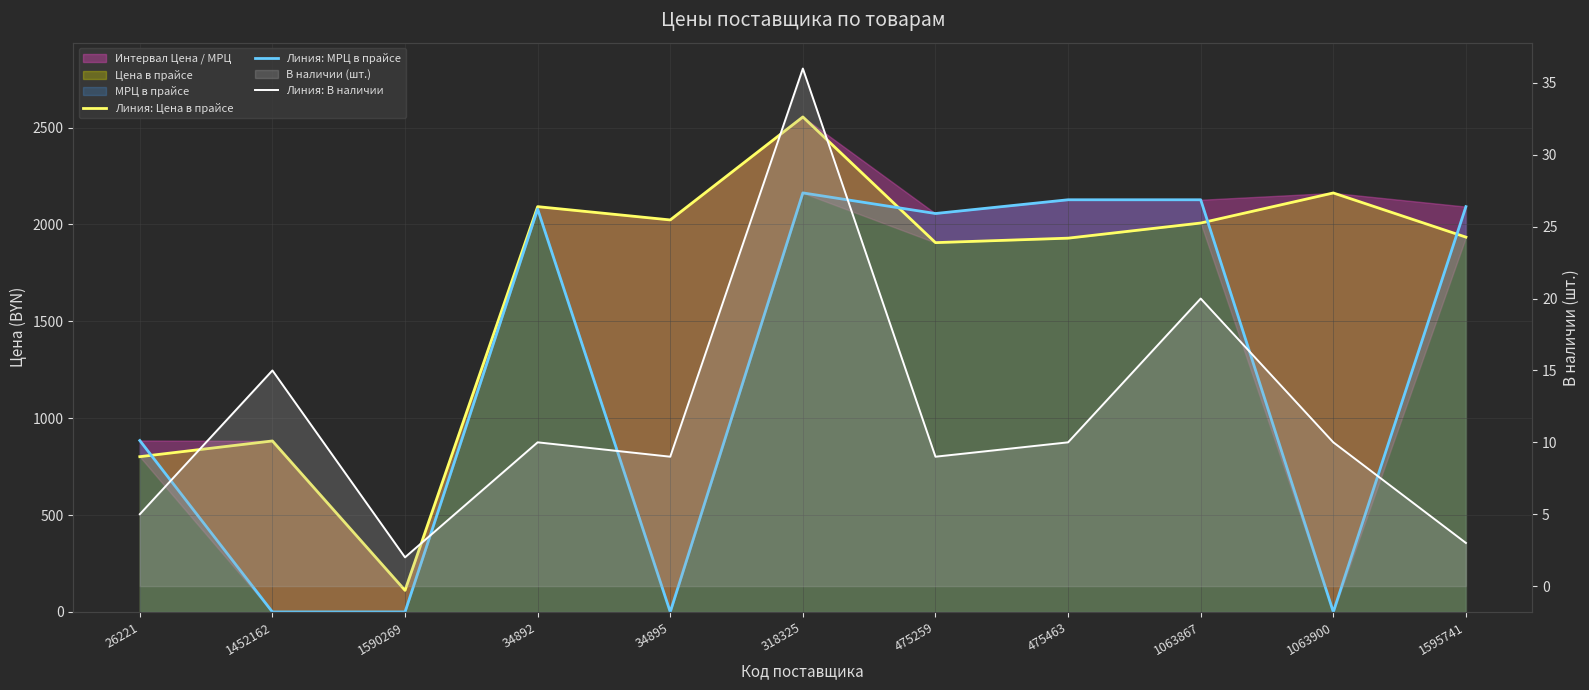

What is the total value across all series at 1452162?

897.6